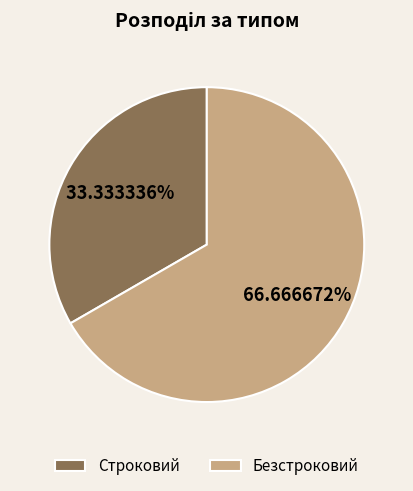

Rank the categories by value from lowest to highest.

Строковий, Безстроковий